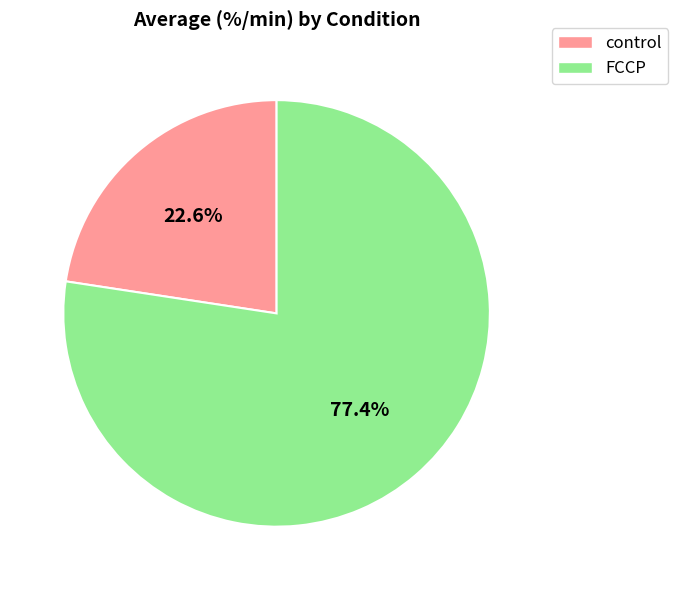

Approximately how many times larger is the value at FCCP compared to control?

3.4